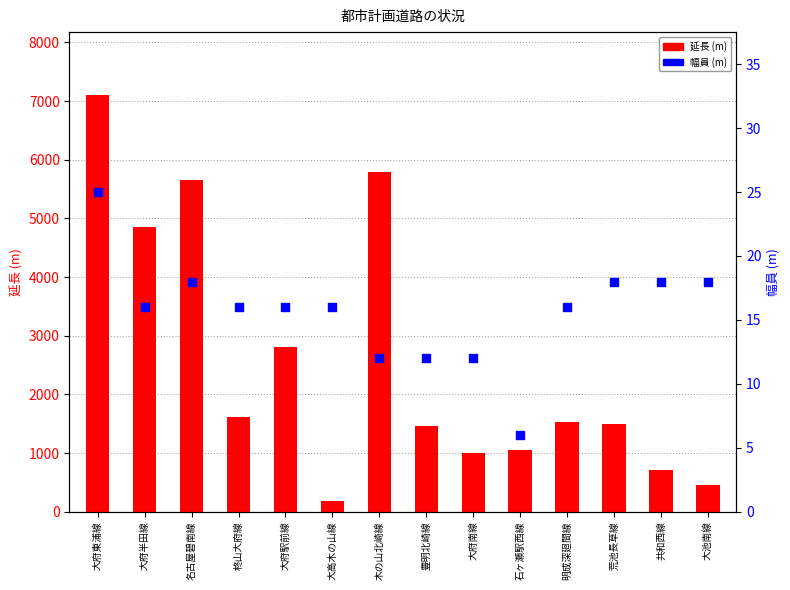

What are all the series names shown in the legend?

延長 (m), 幅員 (m)